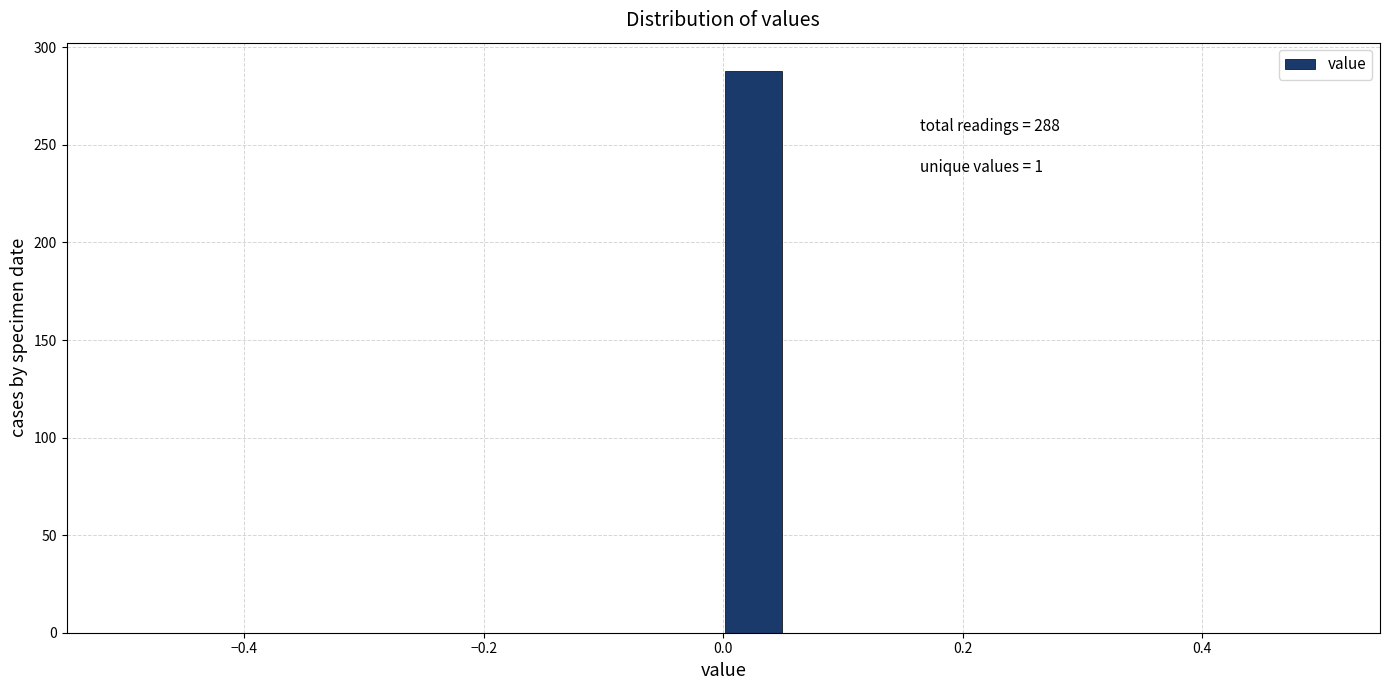

Around what value on the x-axis is the tallest bar? Give the approximate position of its centre, as read against the axis.

0.02